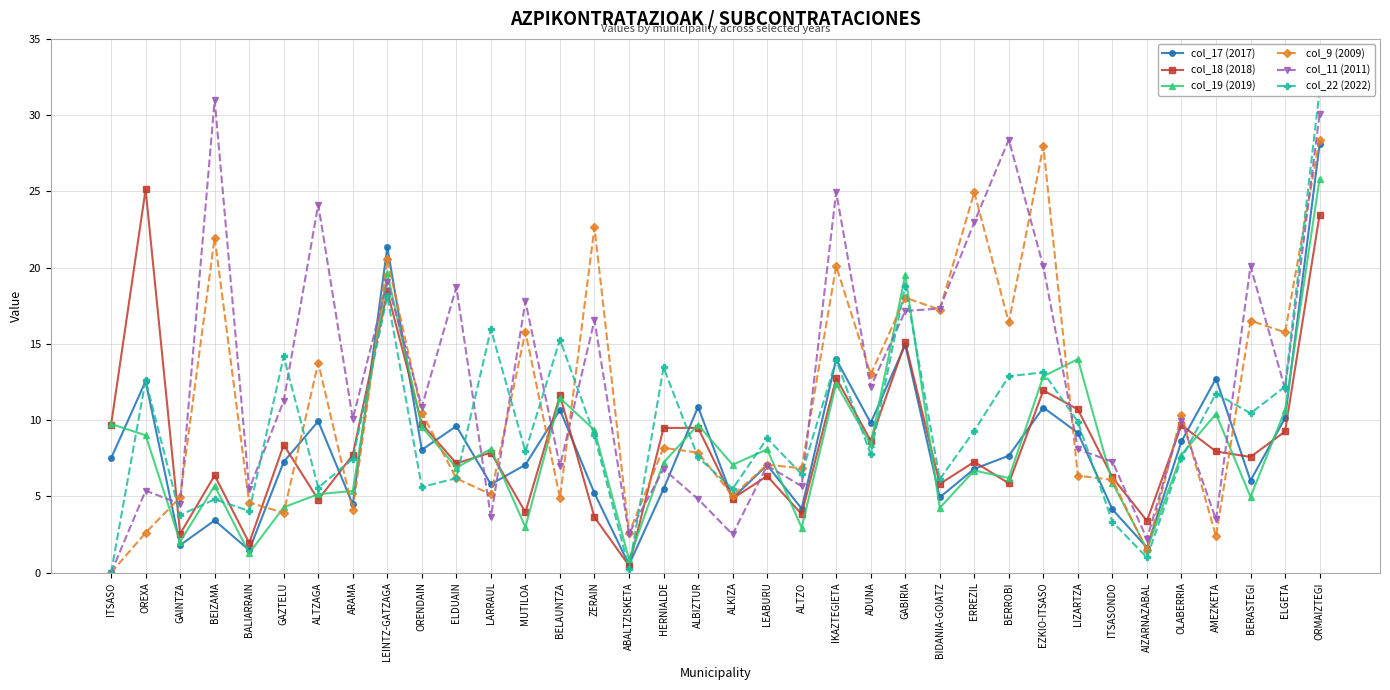

How many interior local peaks does the col_19 (2019) series have?

11